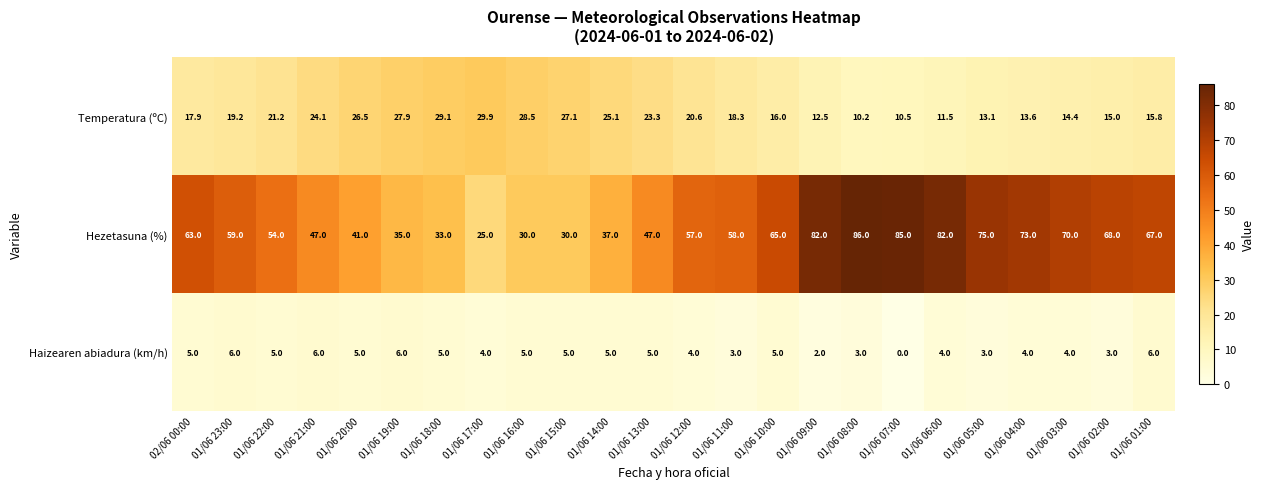

Which series has the largest total across all categories?

Hezetasuna (%)